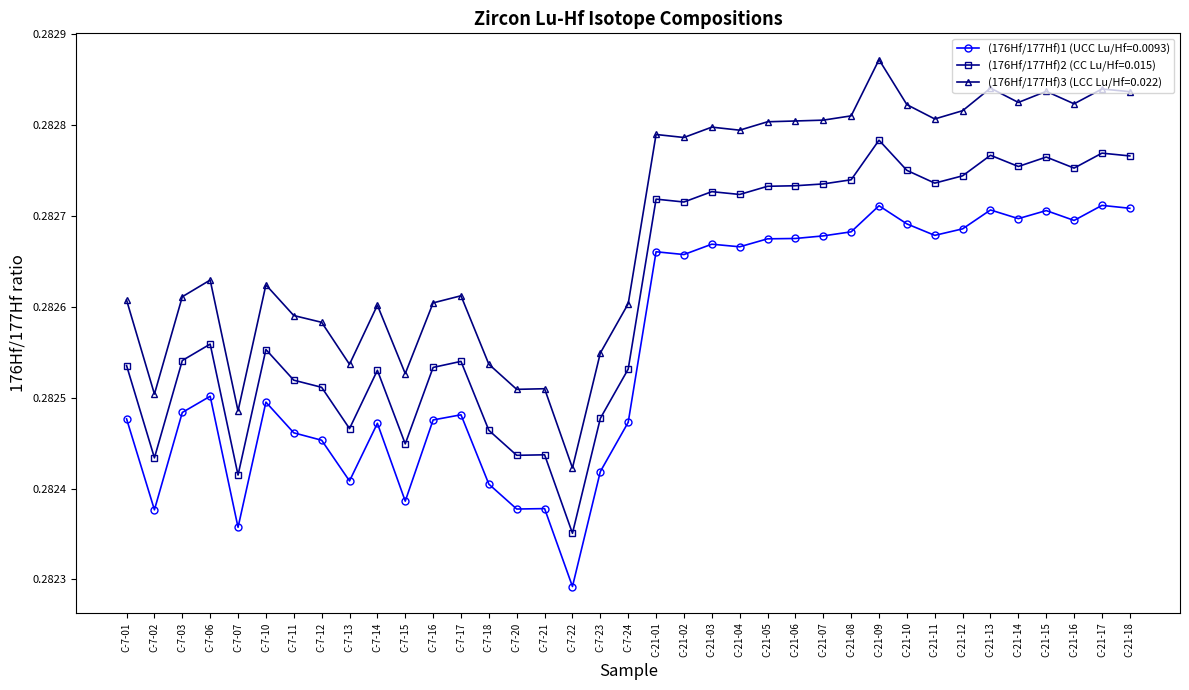

Rank the series by their average value, from highest to lowest.

(176Hf/177Hf)3 (LCC Lu/Hf=0.022), (176Hf/177Hf)2 (CC Lu/Hf=0.015), (176Hf/177Hf)1 (UCC Lu/Hf=0.0093)